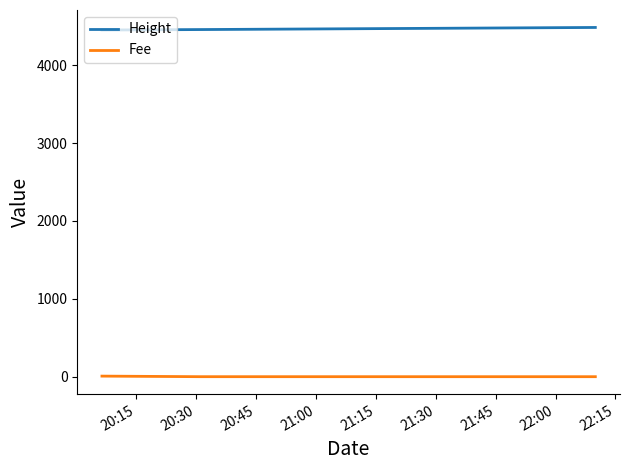

How many categories are shown in the chart?

3